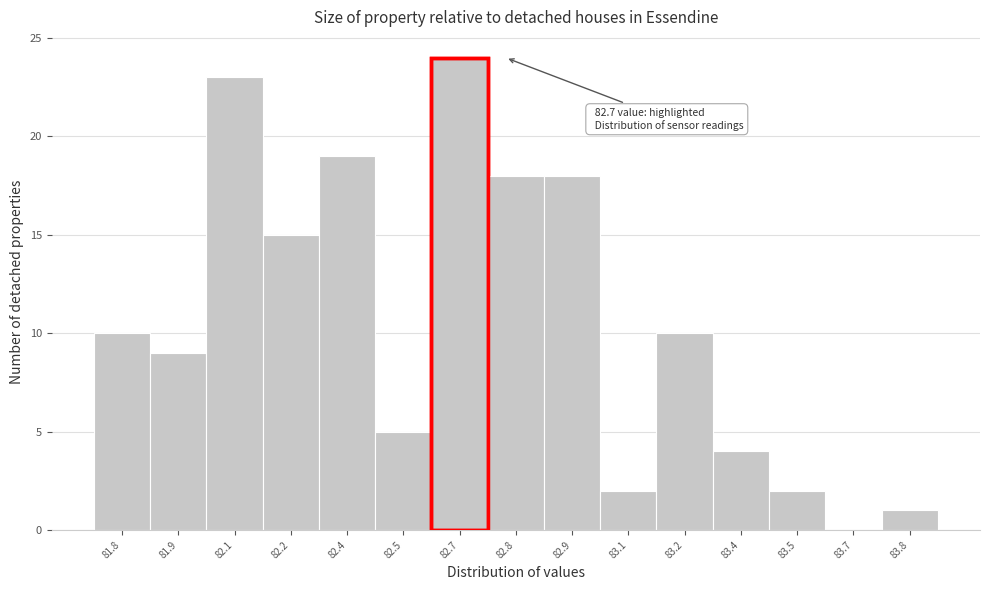

Reading right to left, extract all data points from this chart.

83.8=1	83.7=0	83.5=2	83.4=4	83.2=10	83.1=2	82.9=18	82.8=18	82.7=24	82.5=5	82.4=19	82.2=15	82.1=23	81.9=9	81.8=10